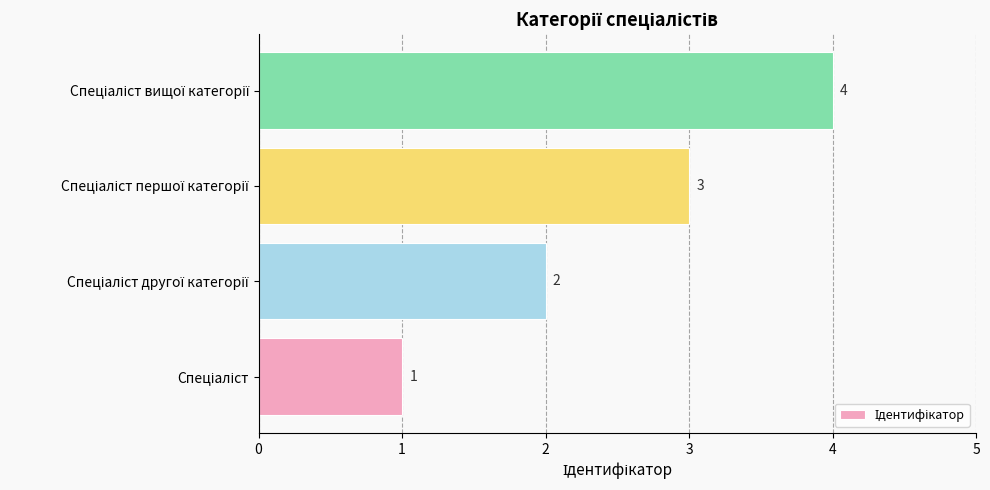

What is the maximum value shown in the chart?

4